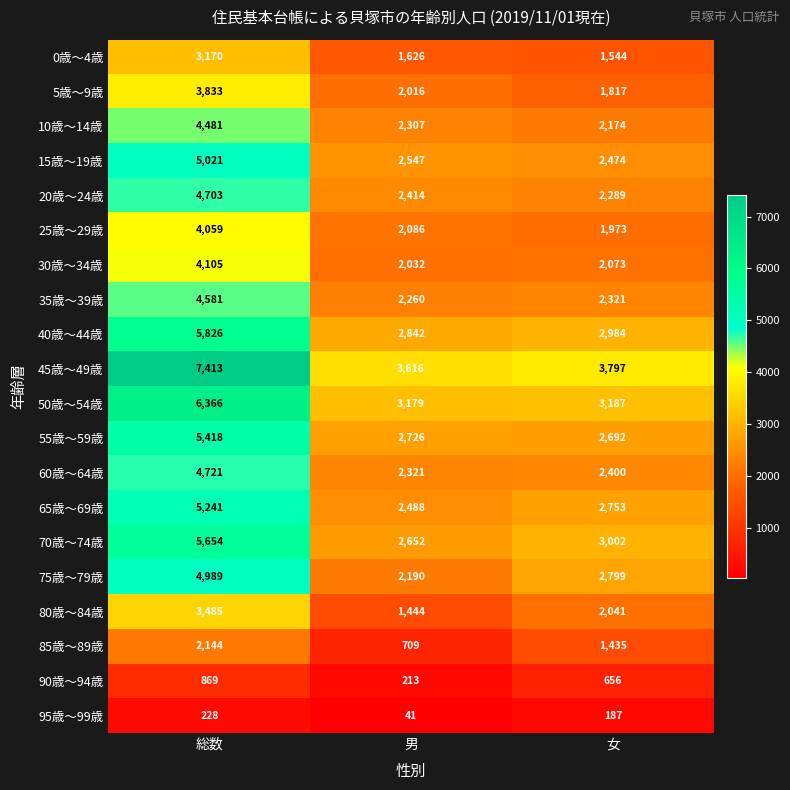

Which series changed the most between 総数 and 男?

45歳～49歳